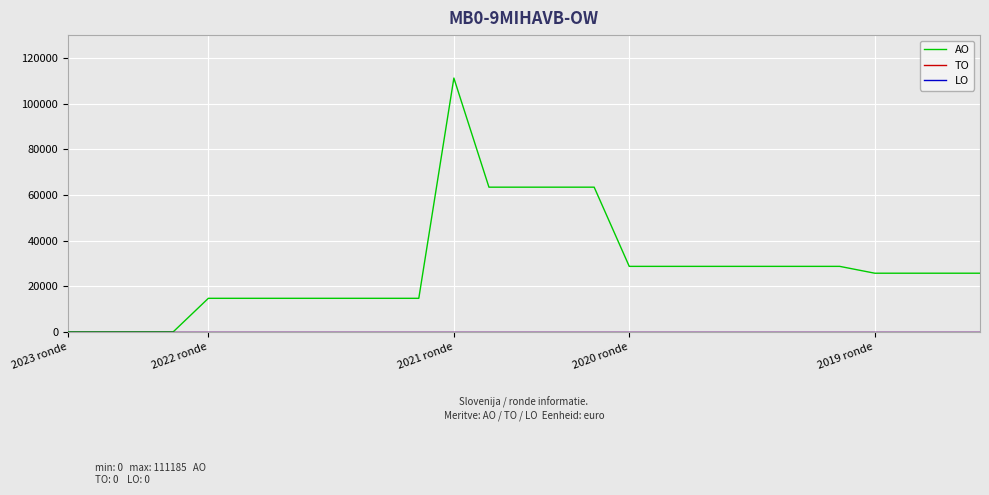

Does the chart display data point markers on the line(s)?

No